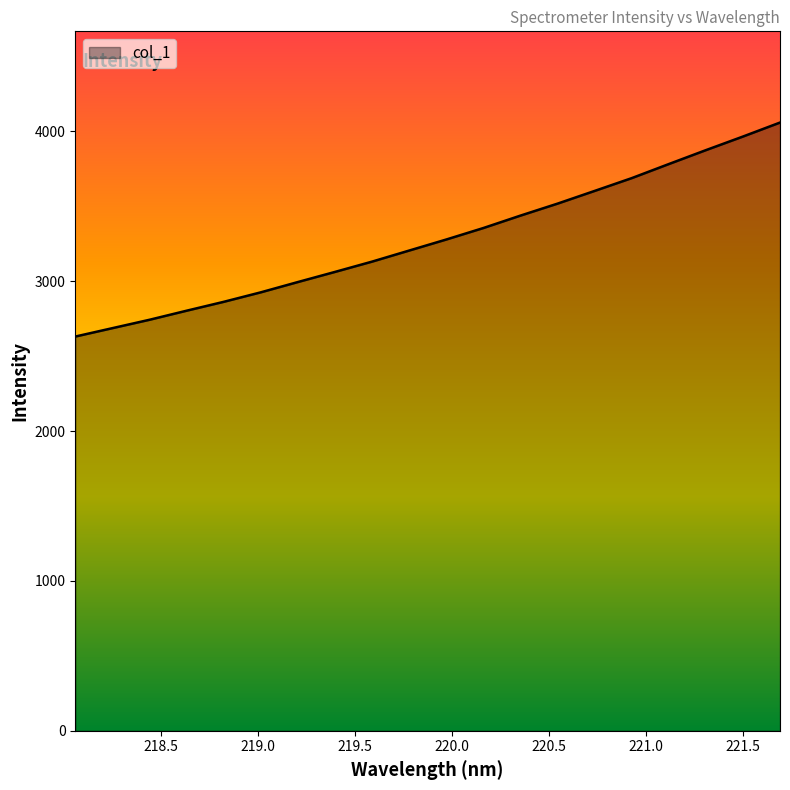

What is the greatest value displayed?

4059.4